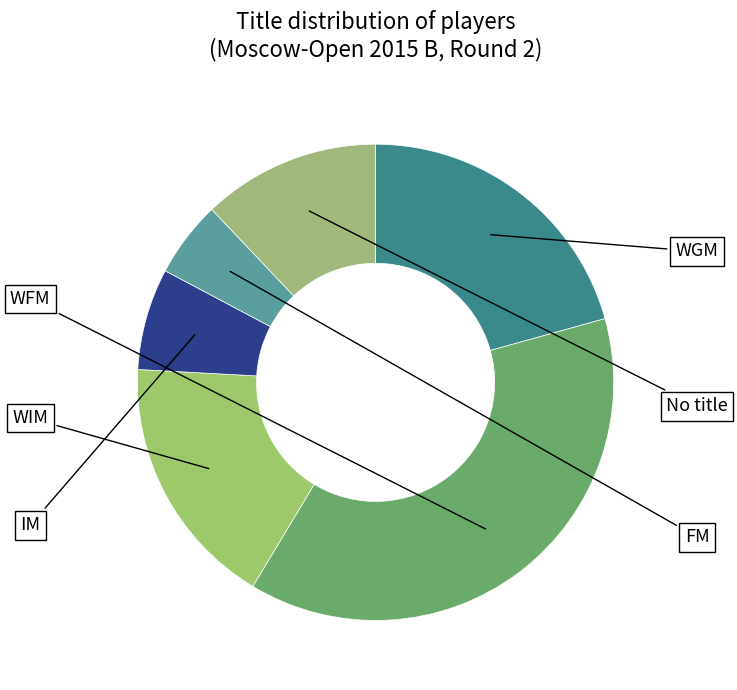

Count the number of slices in the pie.

6